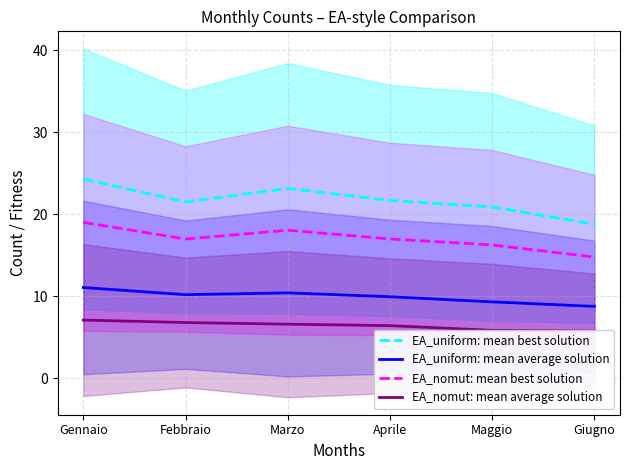

At which category does EA_nomut: mean best solution reach its first local peak?

Marzo